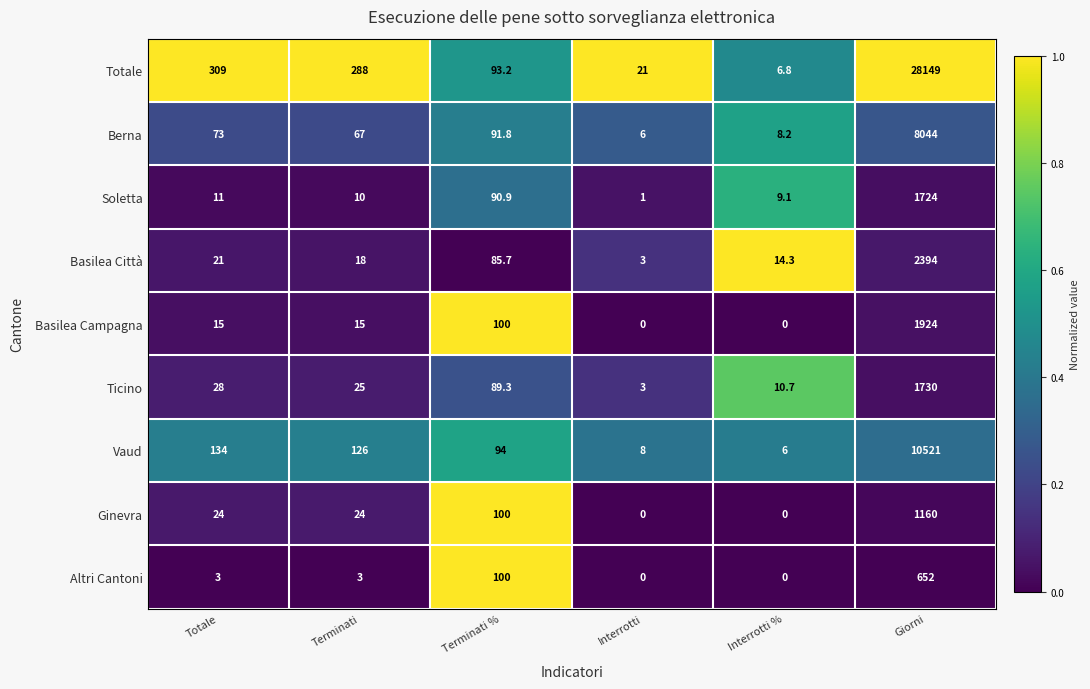

Count the number of categories in the chart.

6